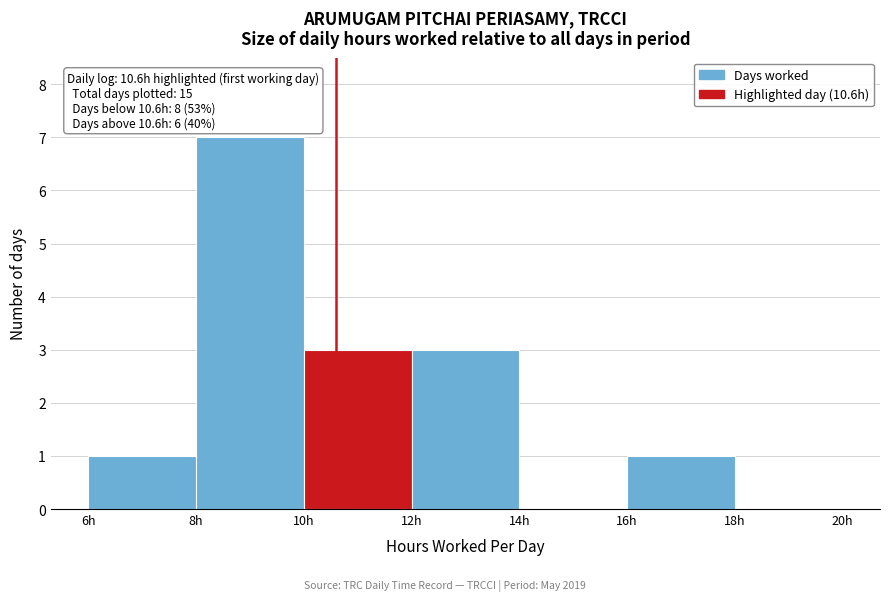

Which range on the x-axis has the tallest bar?

8 to 10